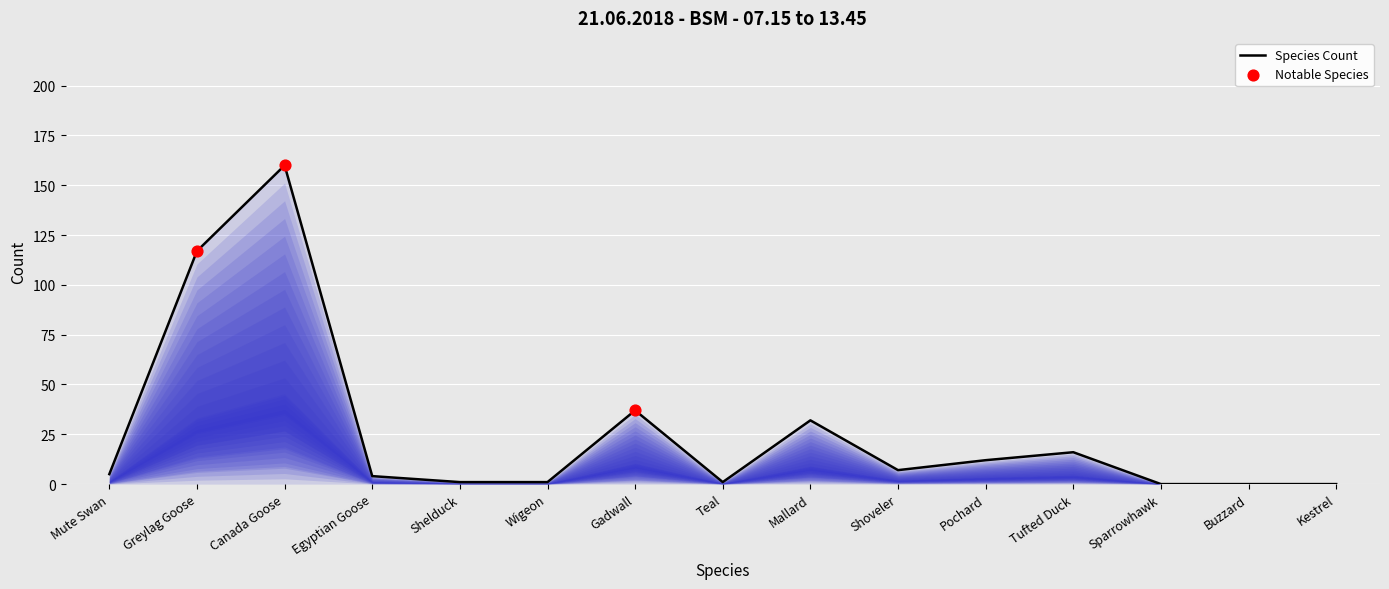

What is the change in value from Greylag Goose to Teal?

-116